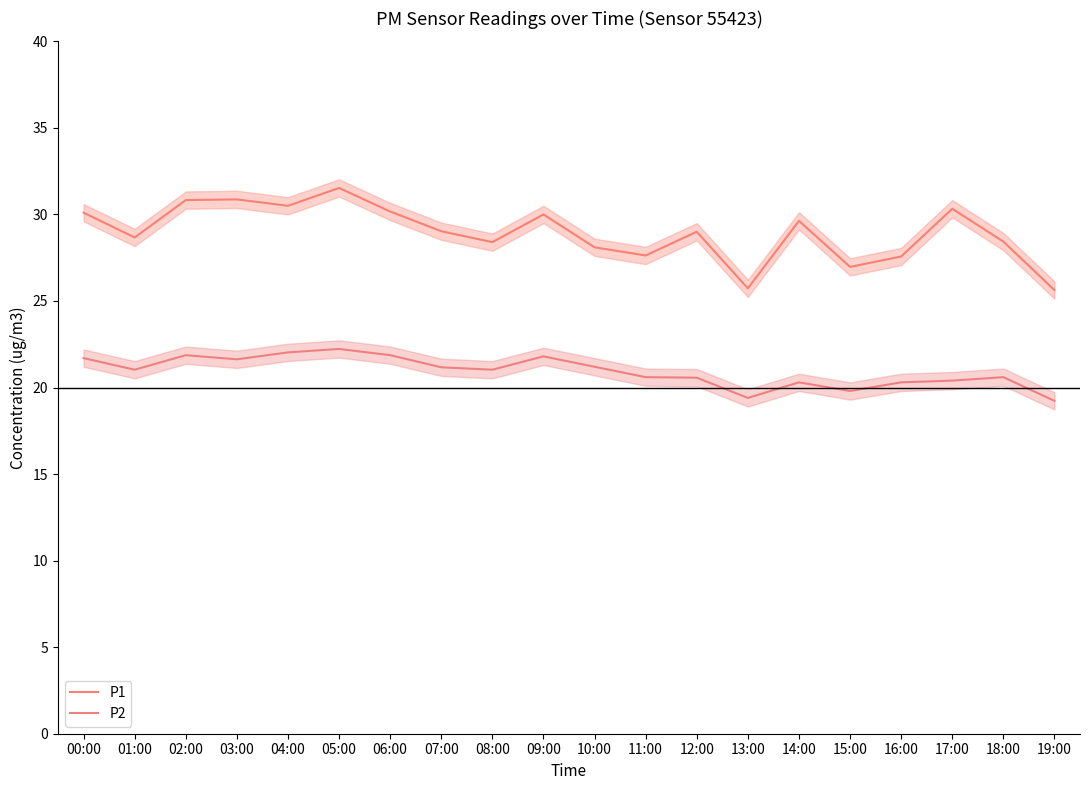

What is the label of the 11th point from the left?

10:00